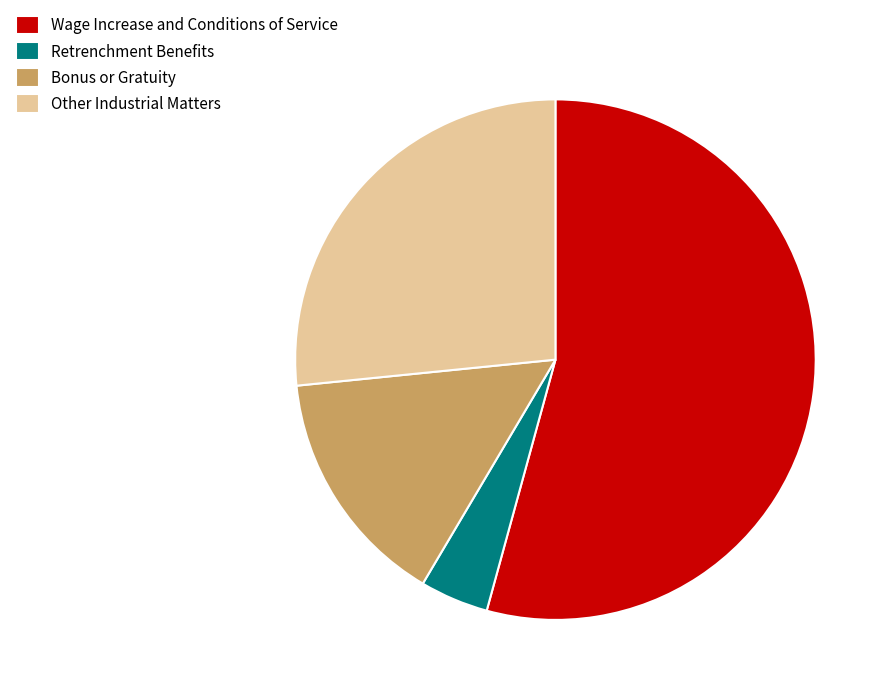

Does Retrenchment Benefits represent more than half of the total?

No